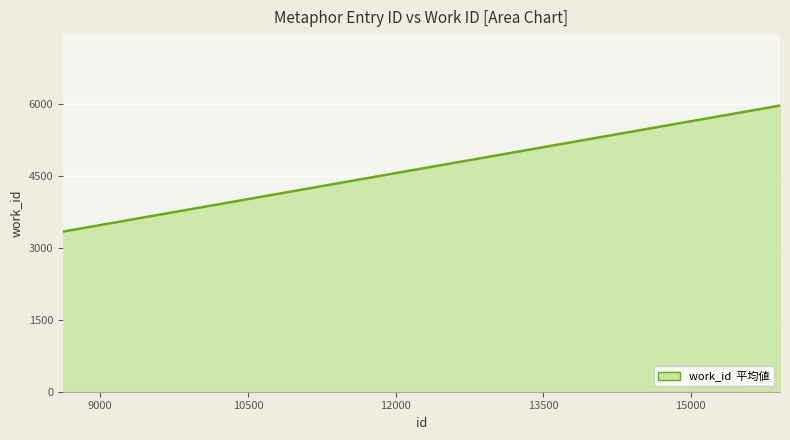

What is the greatest value displayed?

5976